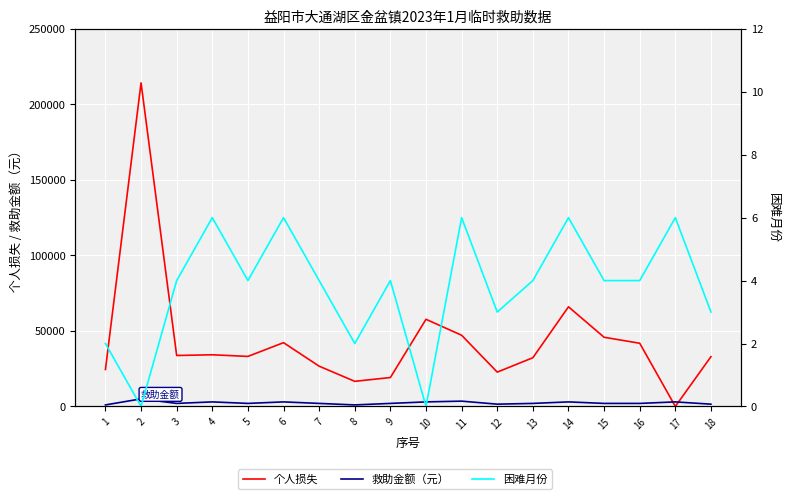

Which category has the lowest value across all series?

17